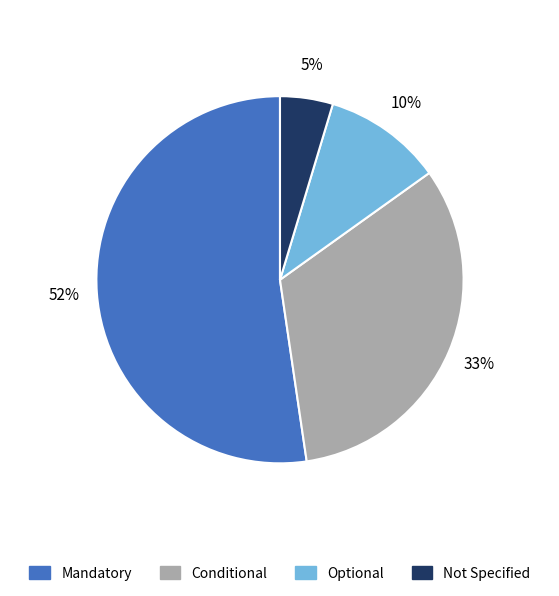

Rank the categories by value from highest to lowest.

Mandatory, Conditional, Optional, Not Specified